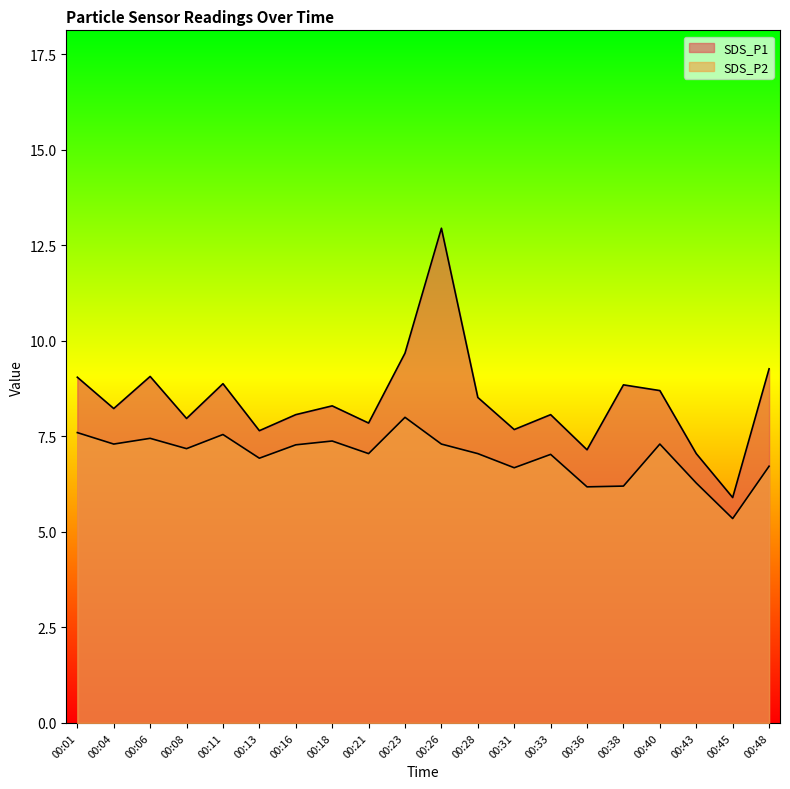

The SDS_P1 series shows 7.0 at 00:43. True or false?

True